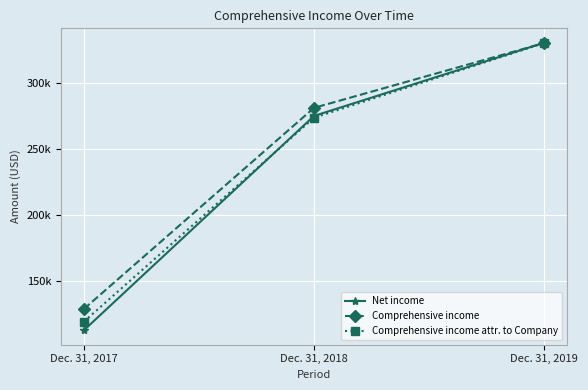

Reading left to right, what are all the values shown in this chart?

Net income: Dec. 31, 2017=112315	Dec. 31, 2018=274948	Dec. 31, 2019=330489
Comprehensive income: Dec. 31, 2017=128470	Dec. 31, 2018=281075	Dec. 31, 2019=330226
Comprehensive income attr. to Company: Dec. 31, 2017=118853	Dec. 31, 2018=273595	Dec. 31, 2019=330226